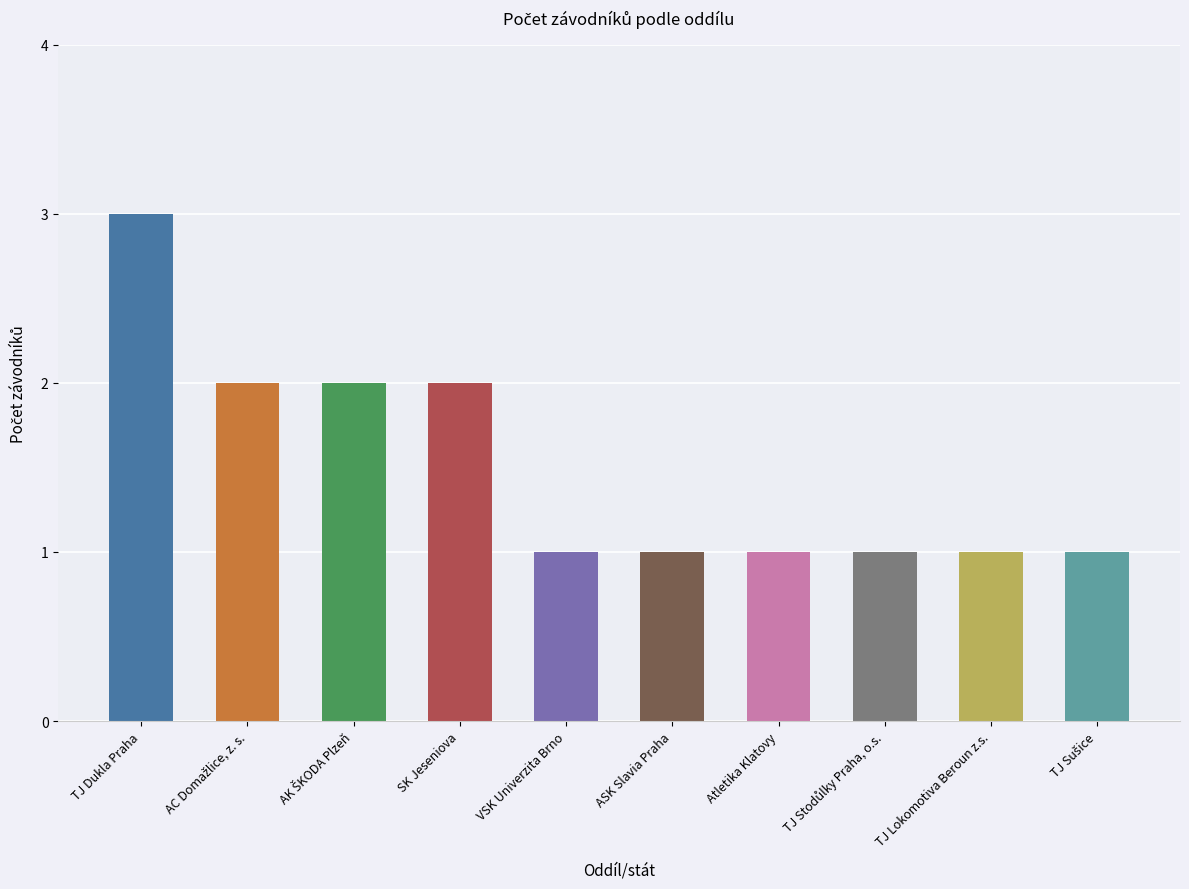

Reading left to right, extract all data points from this chart.

3	2	2	2	1	1	1	1	1	1